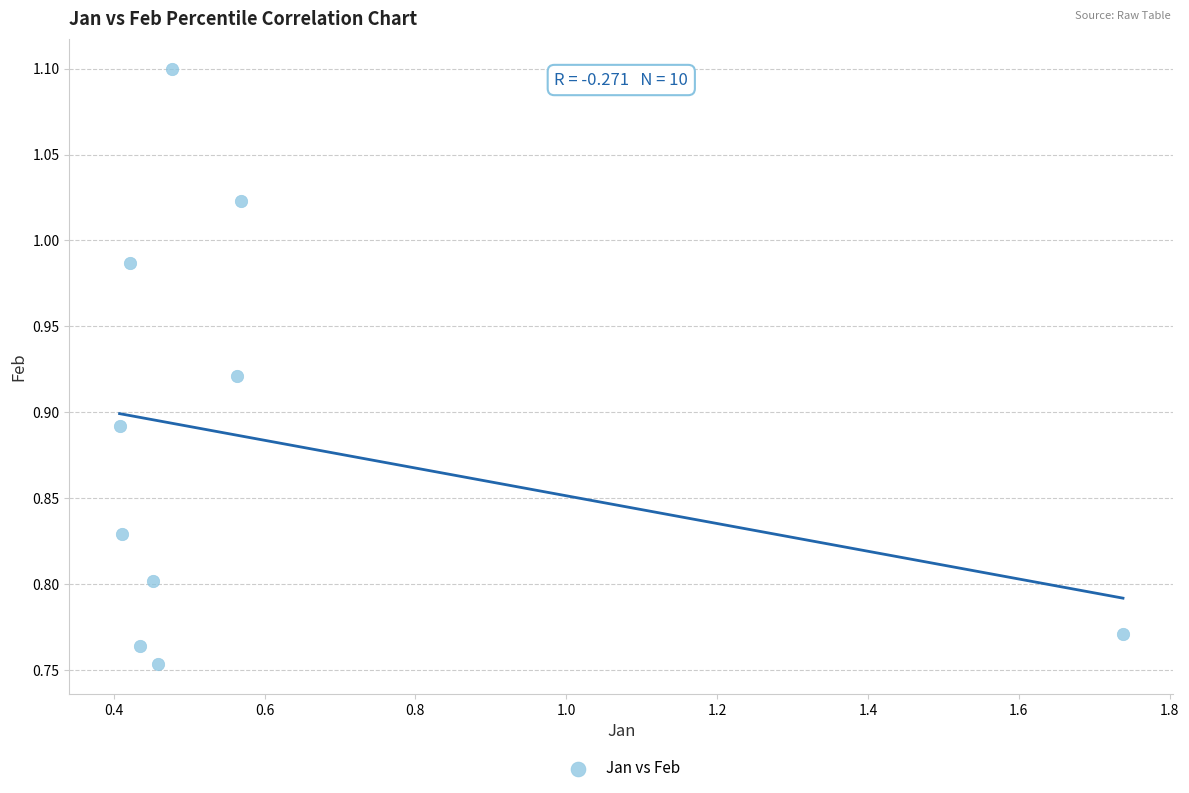

What is the range of Y values (max minus min)?

0.3